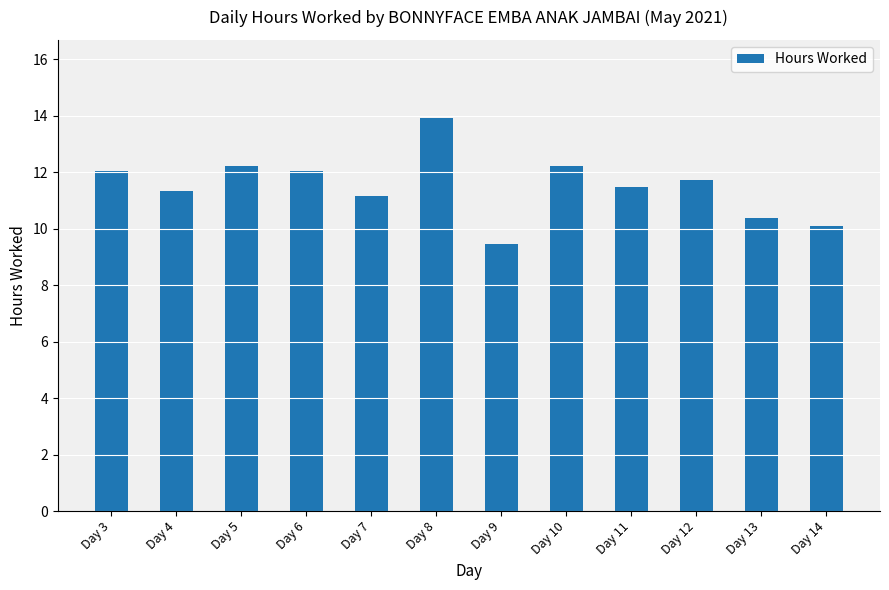

Is it true that the value at Day 13 is 14.6?

False